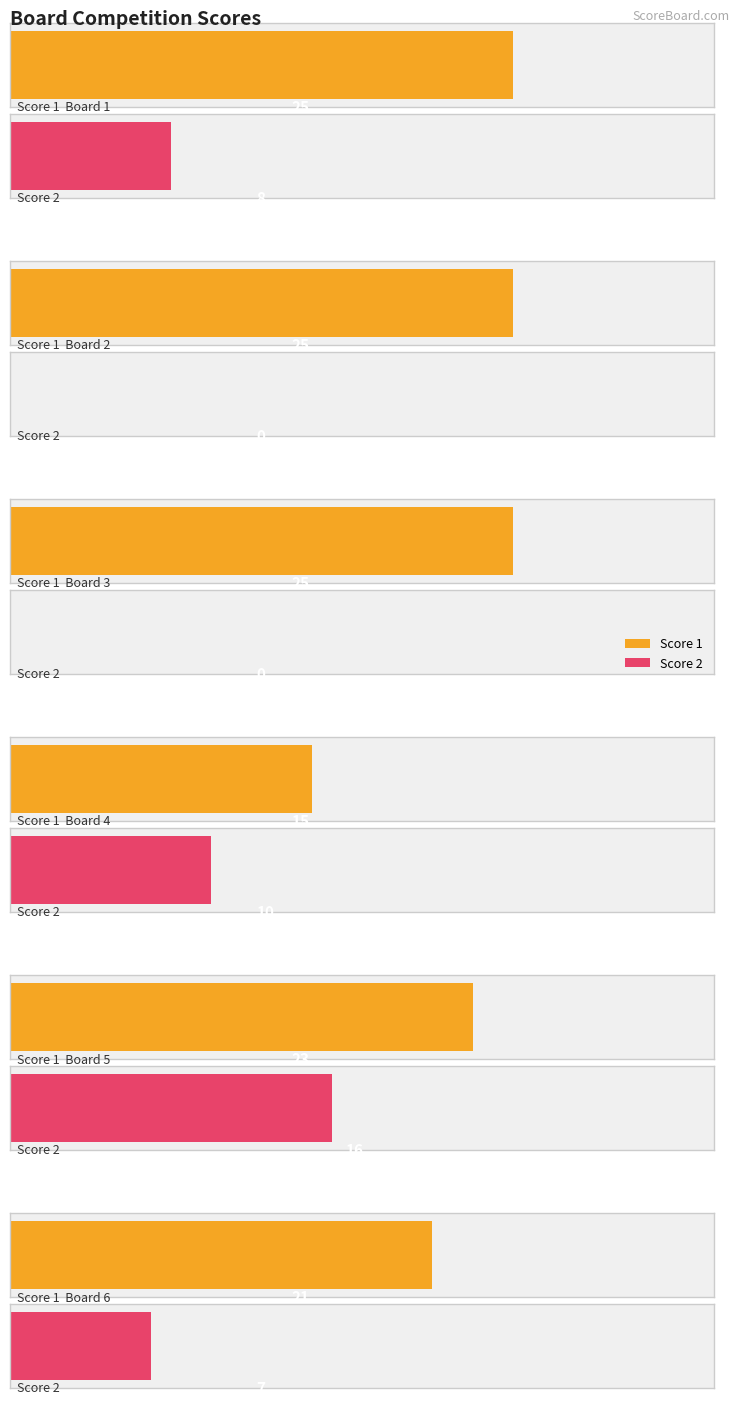

What is the highest value of the Score 1 series?

25